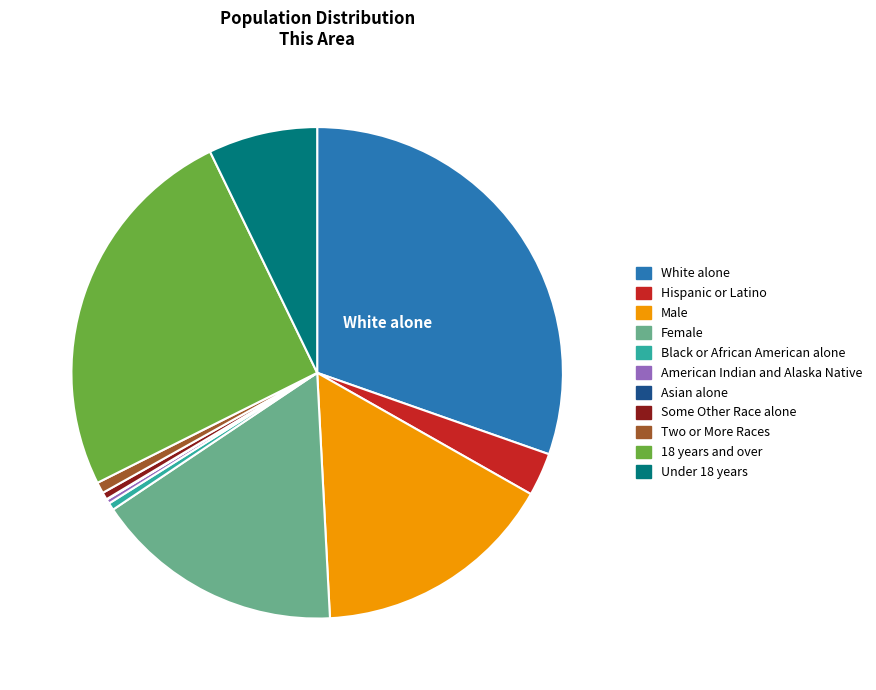

The American Indian and Alaska Native slice represents 13% of the pie. True or false?

False